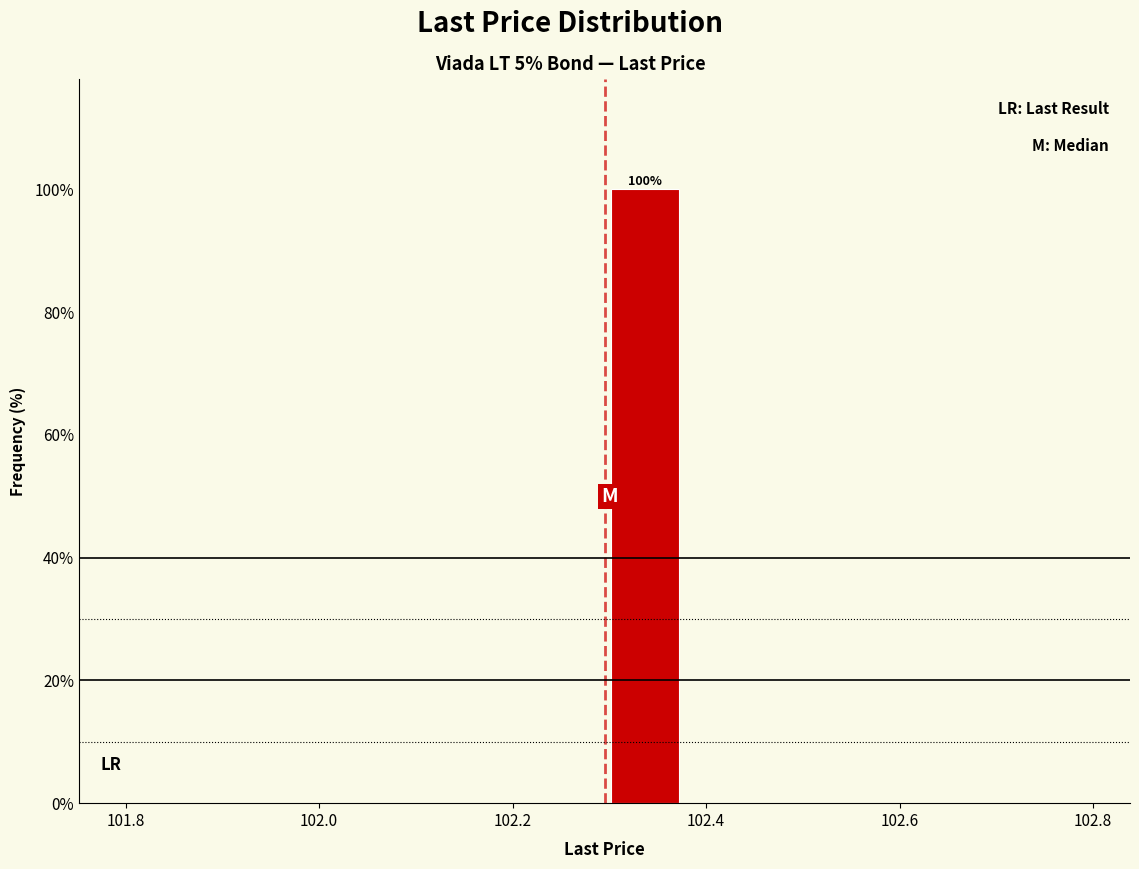

Which range on the x-axis has the tallest bar?

102.30 to 102.38